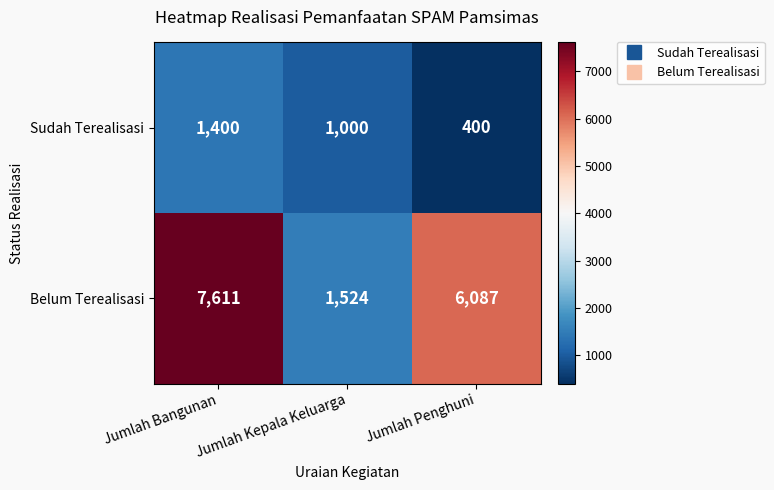

Is the value of Sudah Terealisasi at Jumlah Kepala Keluarga greater than the value of Belum Terealisasi at Jumlah Kepala Keluarga?

No